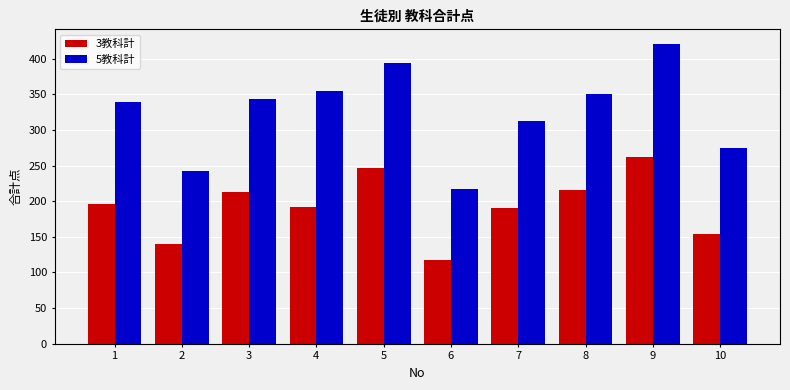

What are all the series names shown in the legend?

3教科計, 5教科計